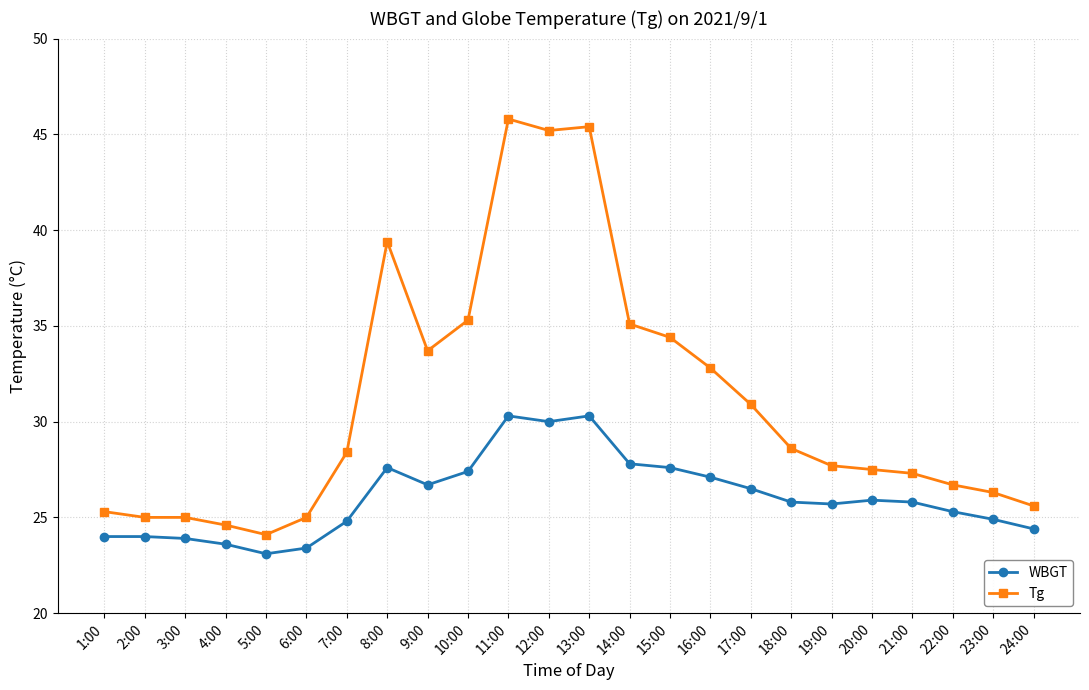

What is the difference between the WBGT values at 5:00 and 15:00?

4.5